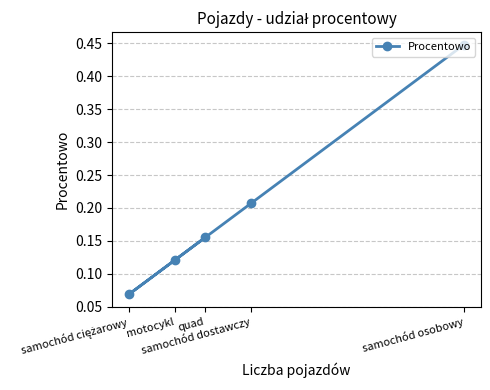

Is this an area chart (filled region under the line)?

No